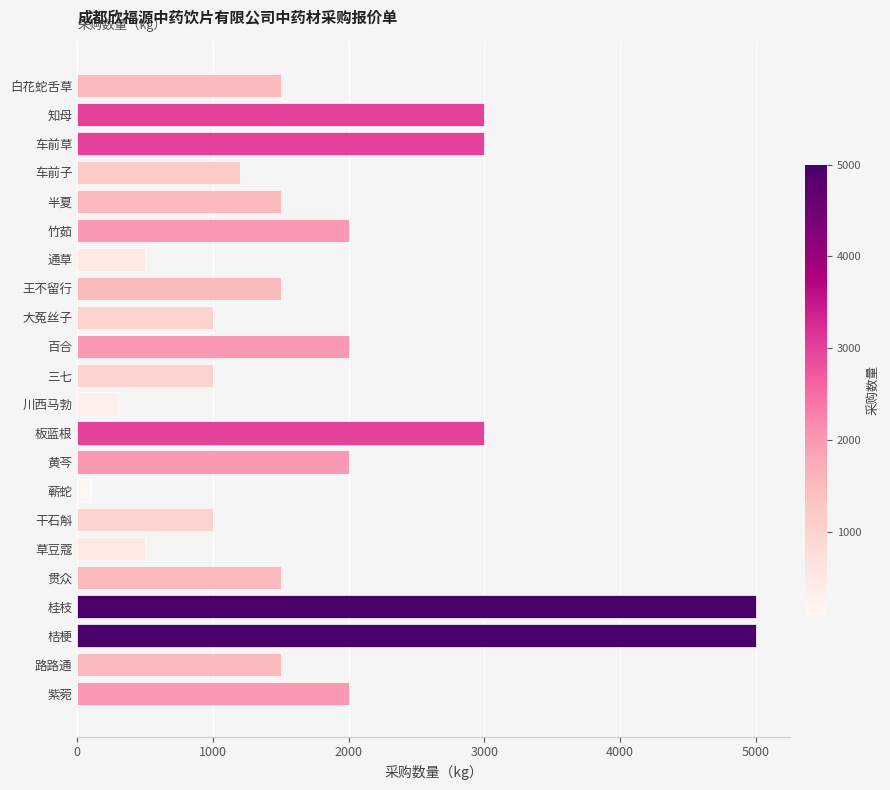

Reading top to bottom, list all the values displayed in this chart.

1500	3000	3000	1200	1500	2000	500	1500	1000	2000	1000	300	3000	2000	100	1000	500	1500	5000	5000	1500	2000